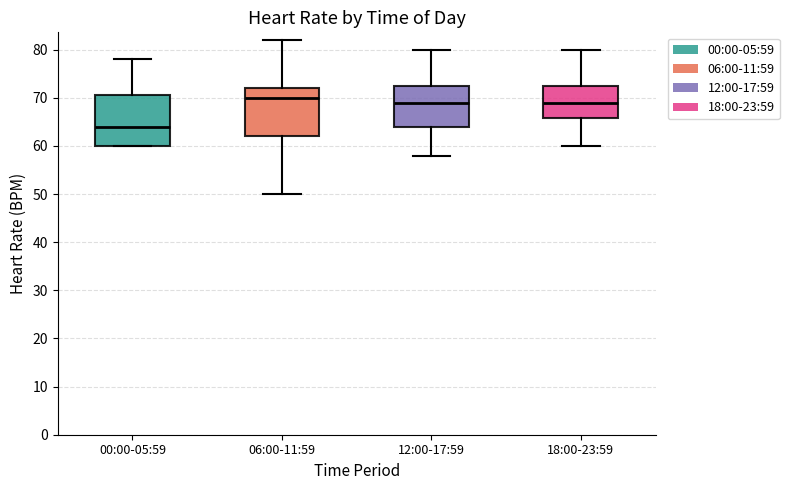

Reading left to right, read every box against the y-axis: the position of its median line, the range the box covers, and the ends of its whiskers. The values are not printed on the chart, so give them approximately, as read against the axis.

00:00-05:59: median 64, box 60 to 71, whiskers 60 to 78
06:00-11:59: median 70, box 62 to 72, whiskers 50 to 82
12:00-17:59: median 69, box 64 to 73, whiskers 58 to 80
18:00-23:59: median 69, box 66 to 73, whiskers 60 to 80